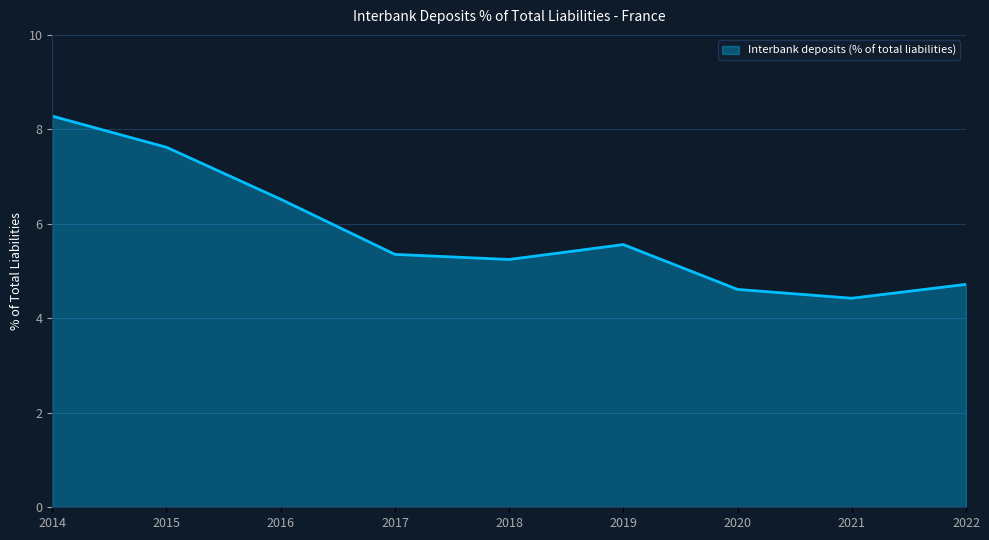

True or false: the data shows 2.0 at 2015.

False